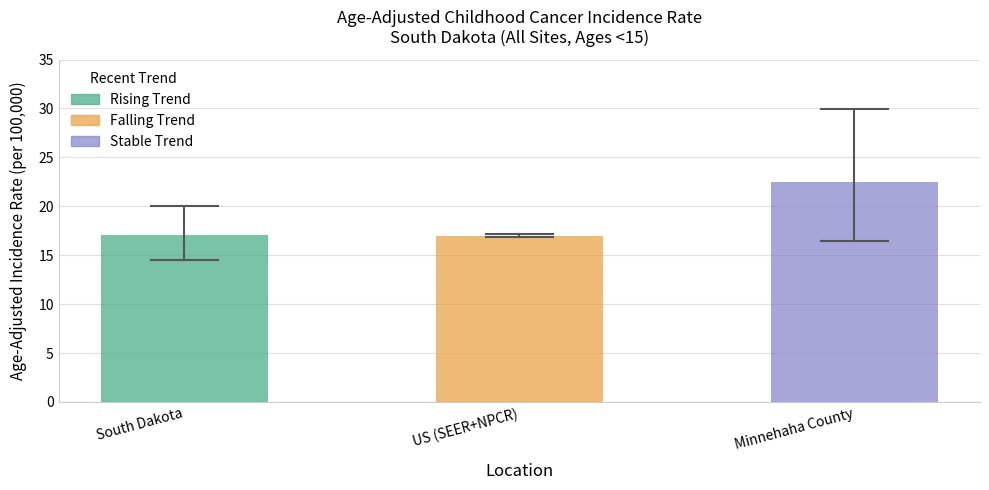

What is the sum of all values?

56.6